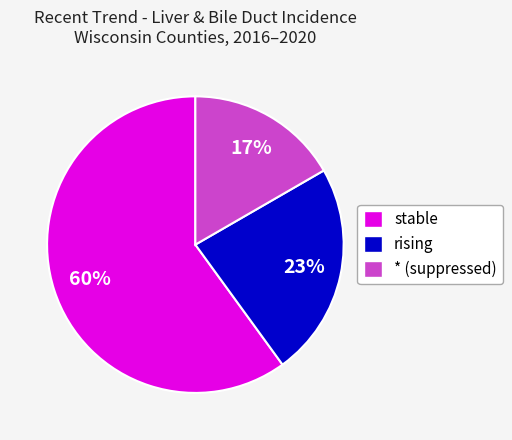

Does any single category account for the majority?

Yes